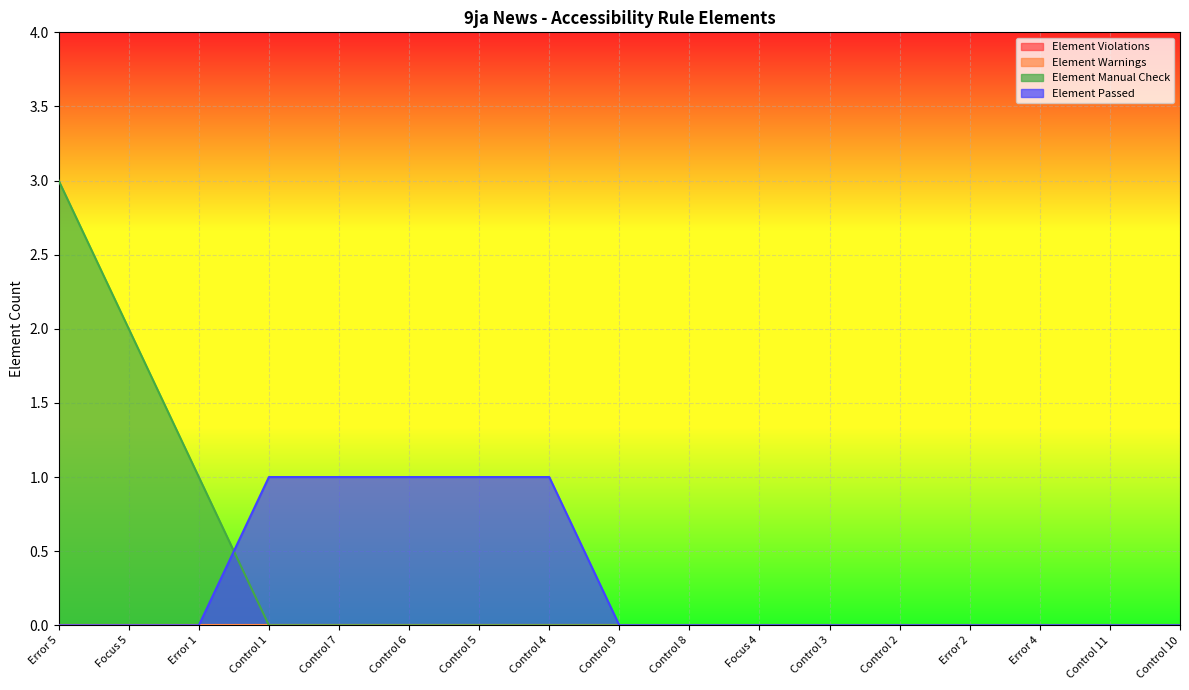

Is the value of Element Passed at Control 7 greater than the value of Element Manual Check at Error 1?

No